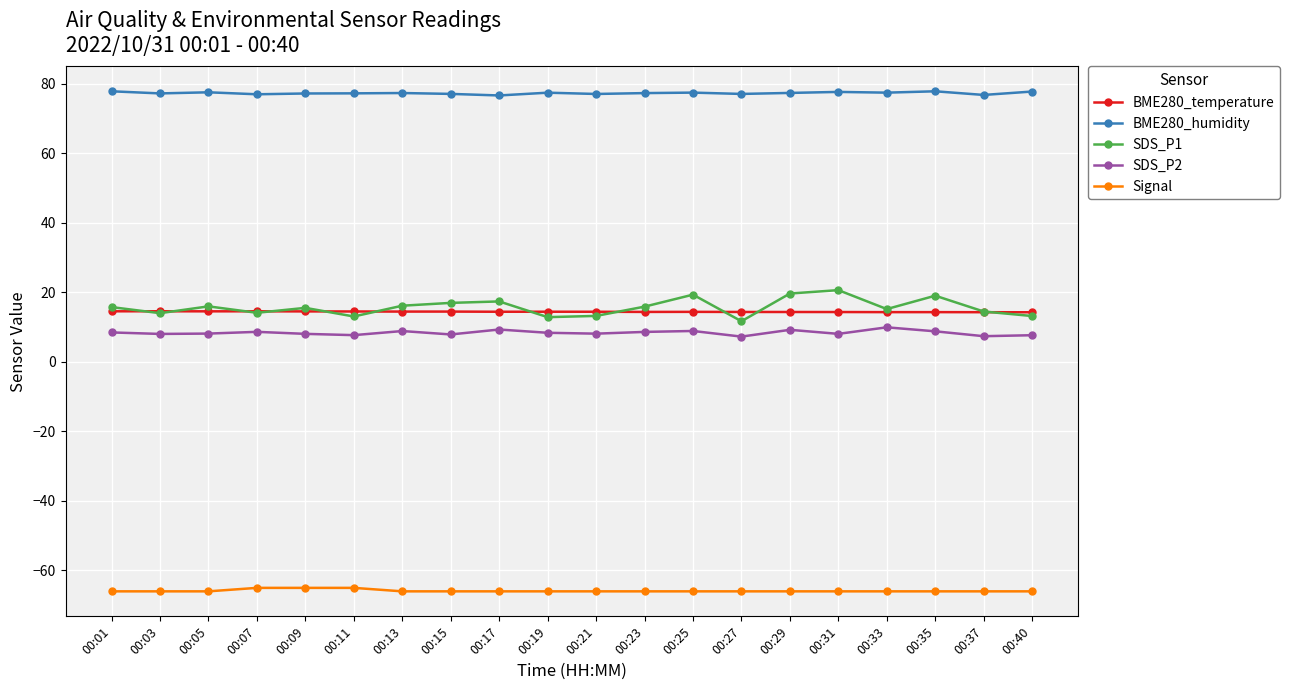

True or false: BME280_humidity has a value of 103.0 at 00:25.

False